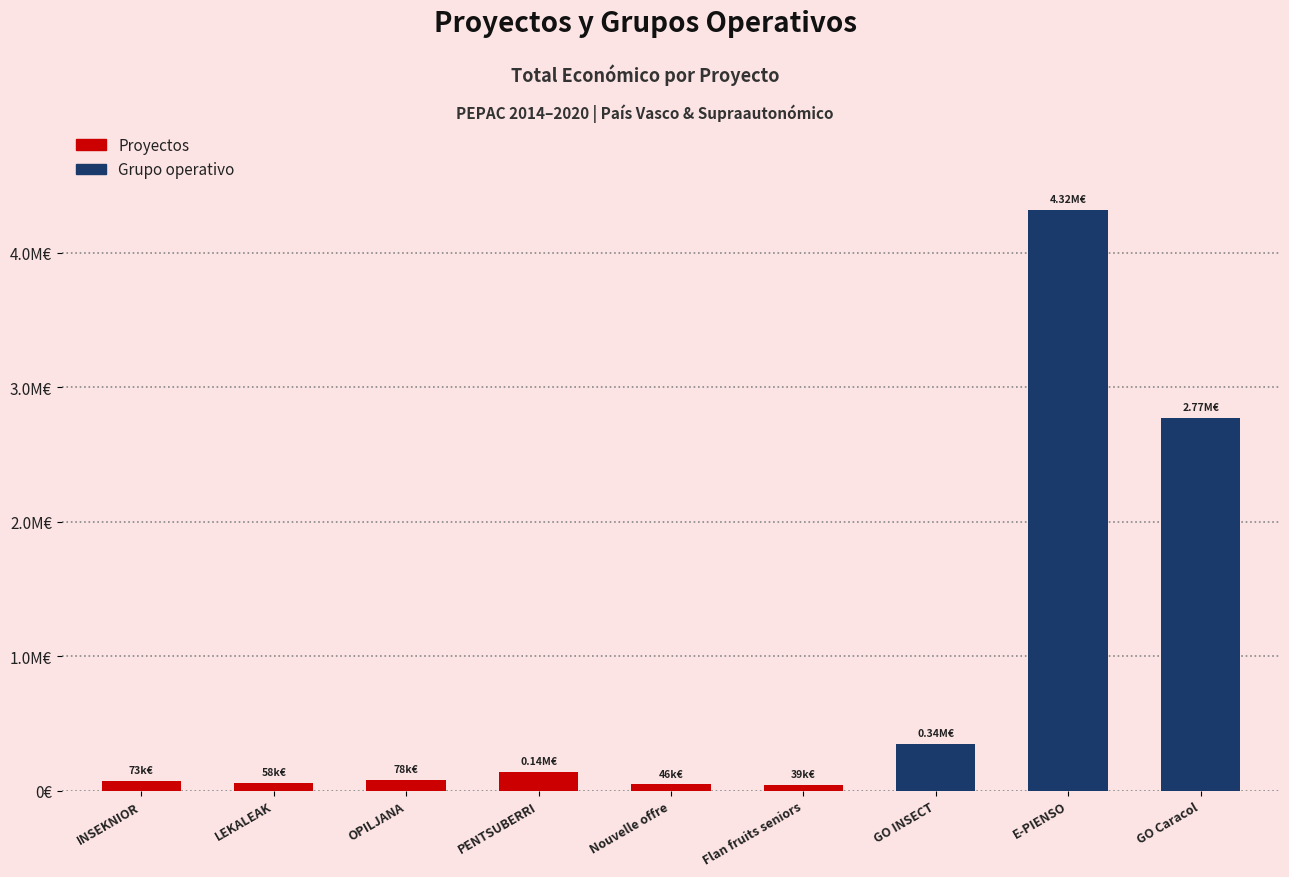

Rank the categories by value from highest to lowest.

E-PIENSO, GO Caracol, GO INSECT, PENTSUBERRI, OPILJANA, INSEKNIOR, LEKALEAK, Nouvelle offre, Flan fruits seniors